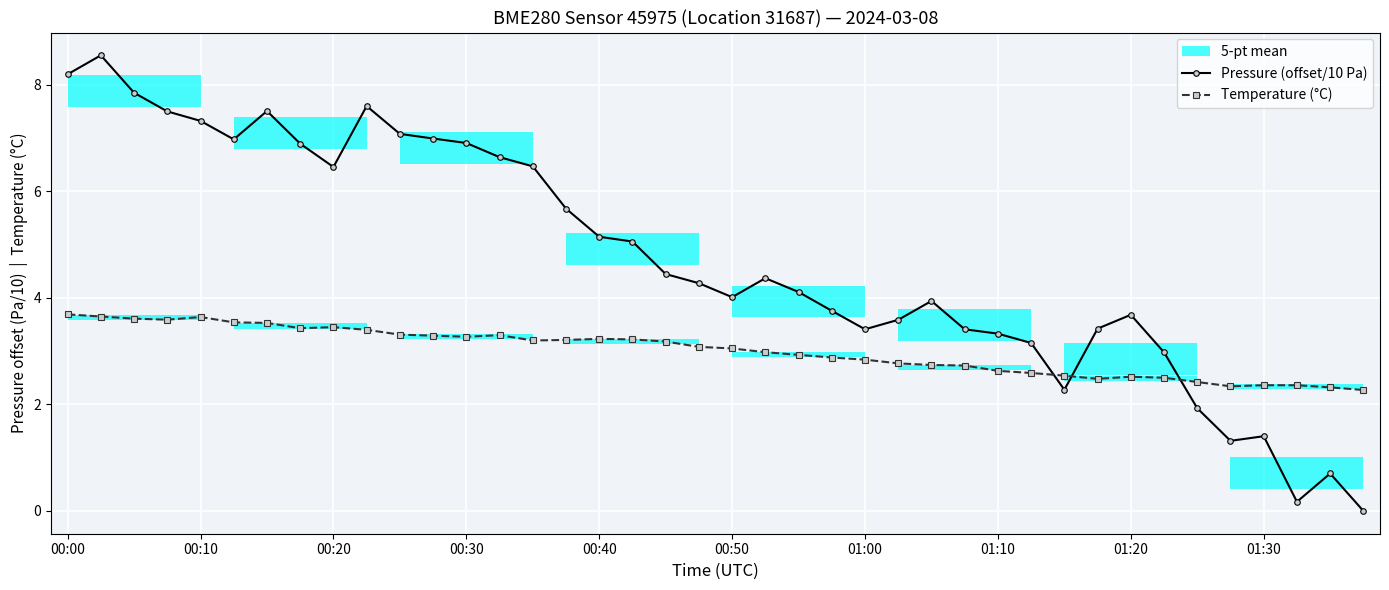

What is the average value of the Temperature (°C) series?

3.0